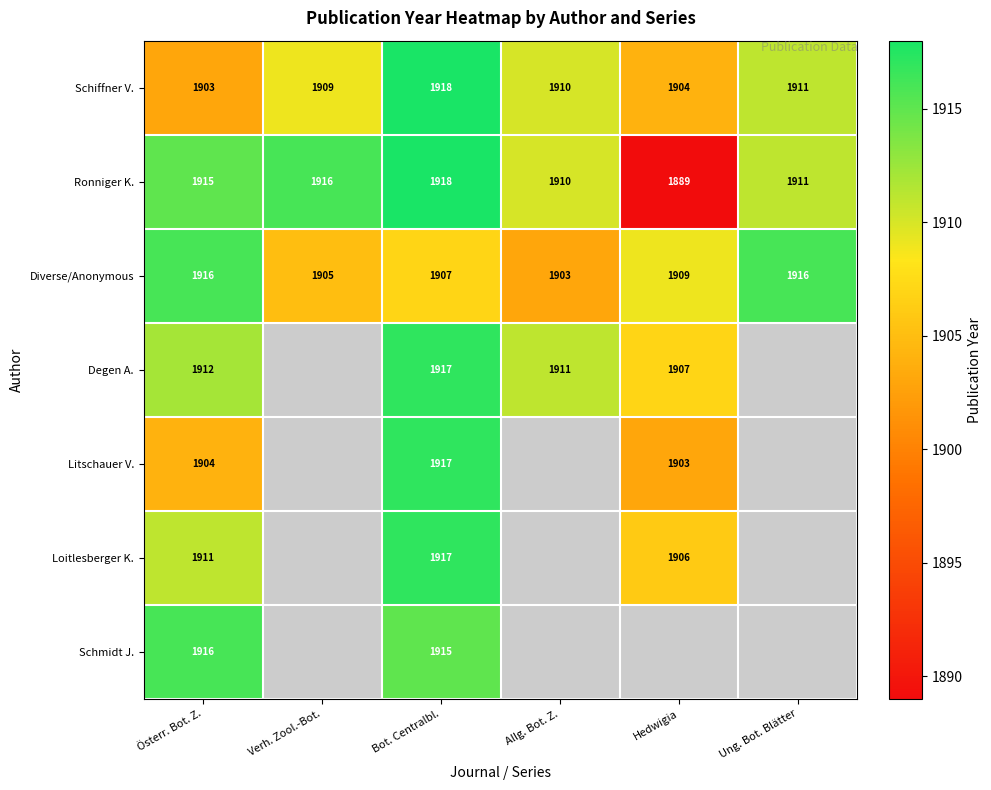

What is the highest value of the Schiffner V. series?

1918